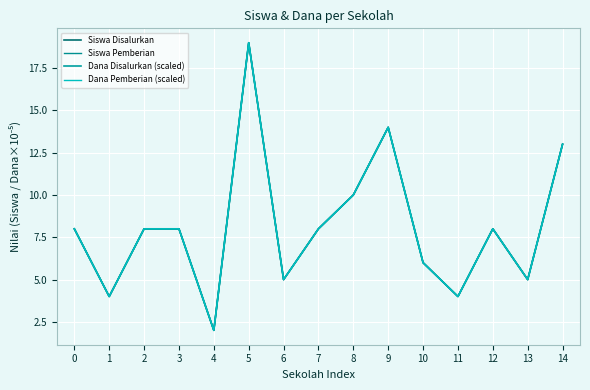

Which category has the highest value in the Dana Pemberian (scaled) series?

5